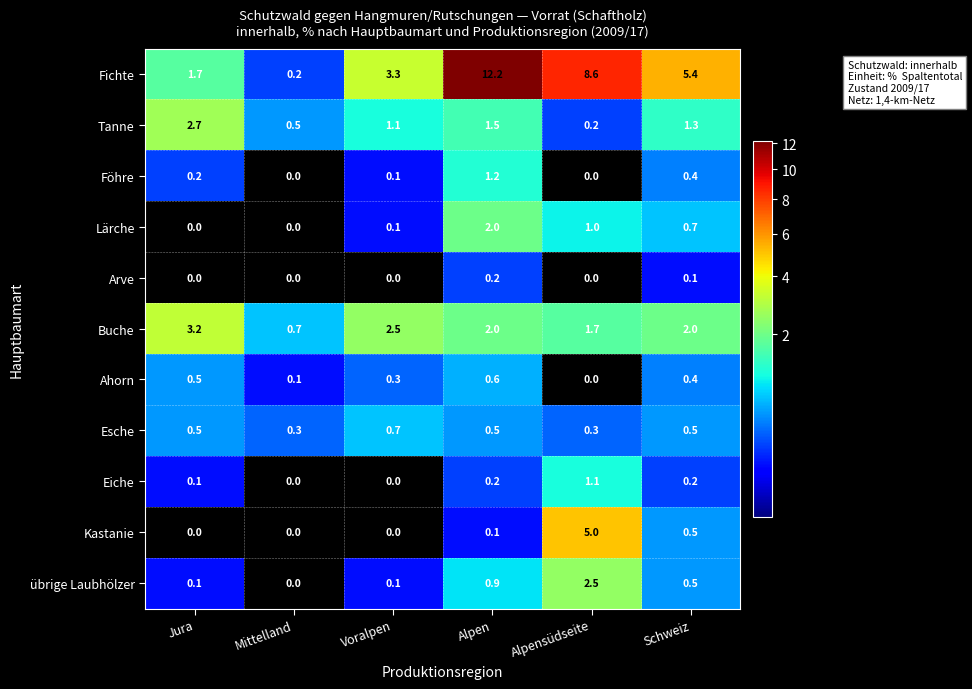

The Föhre series shows -0.4 at Alpensüdseite. True or false?

False